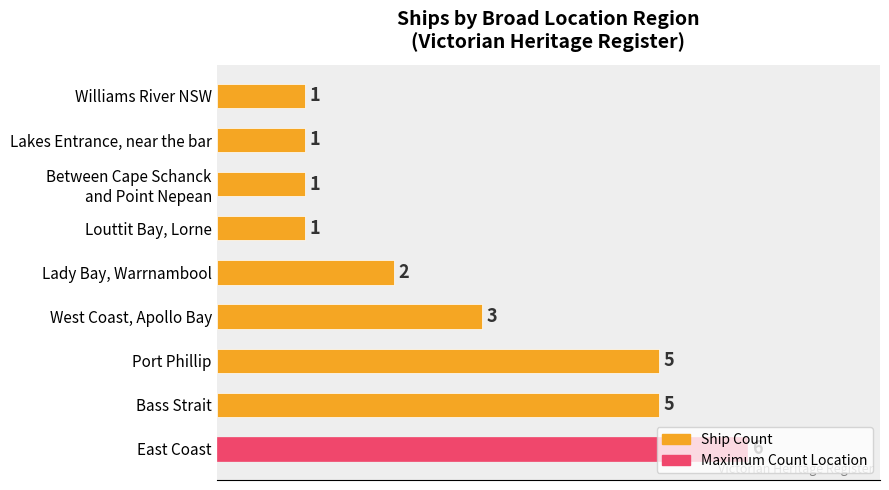

What is the difference between the maximum and minimum values?

5